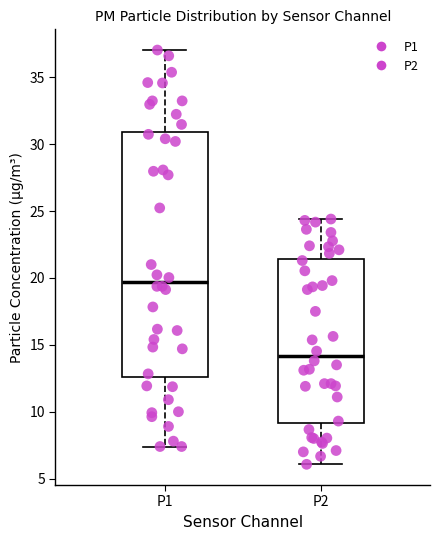

Where is the upper edge of the box for P2 on the y-axis? The values are not printed on the chart, so give them approximately, as read against the axis.

21.5